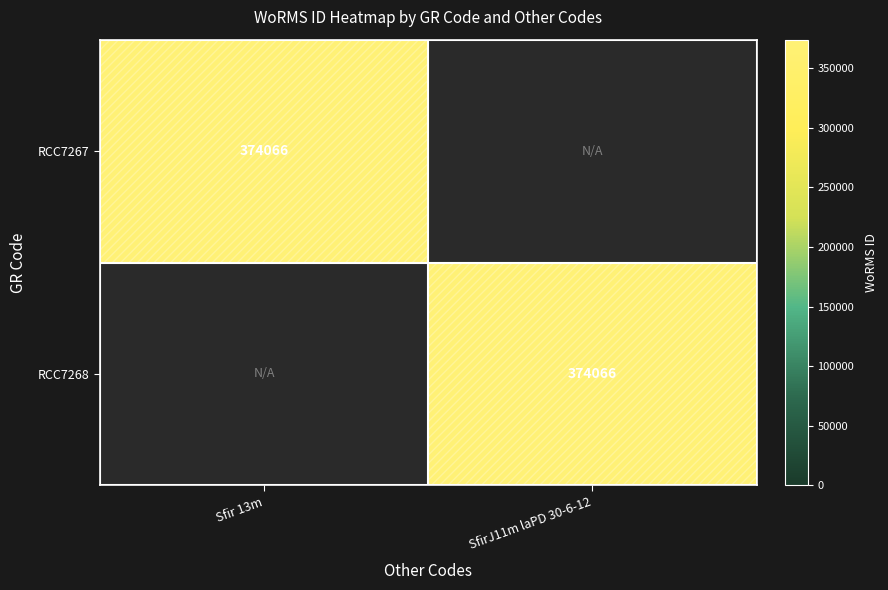

Is it true that RCC7267 equals 579752 at Sfir 13m?

False